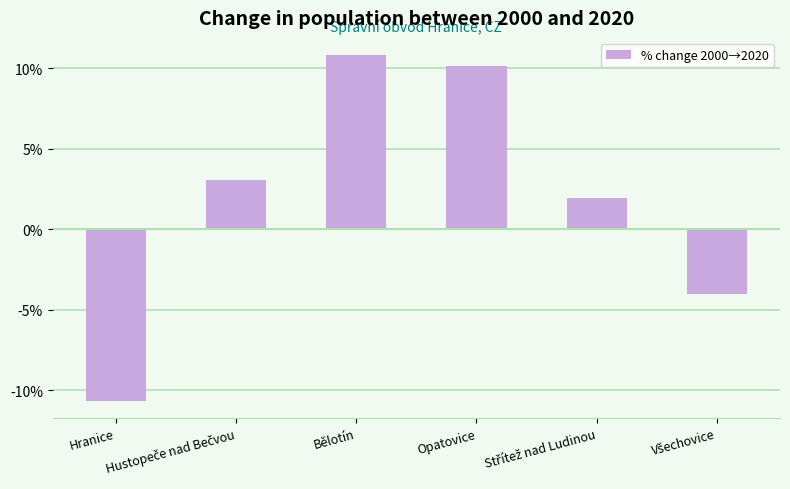

What is the greatest value displayed?

10.8